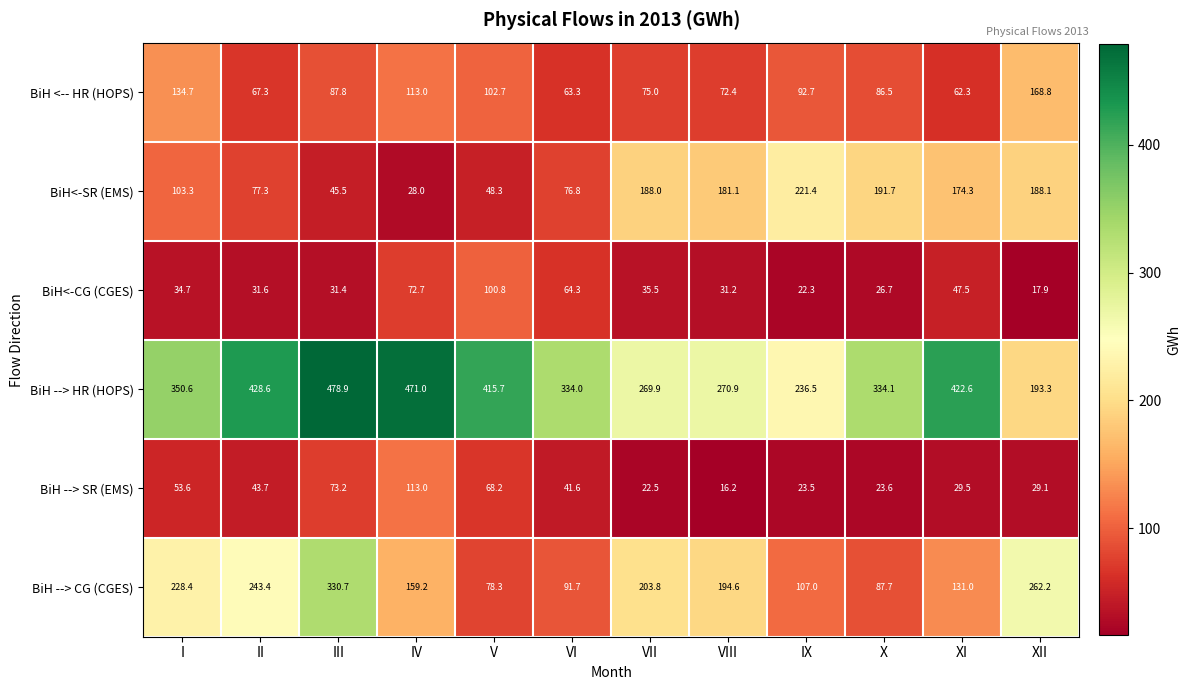

What is the difference between the BiH <-- HR (HOPS) values at VIII and IX?

20.3